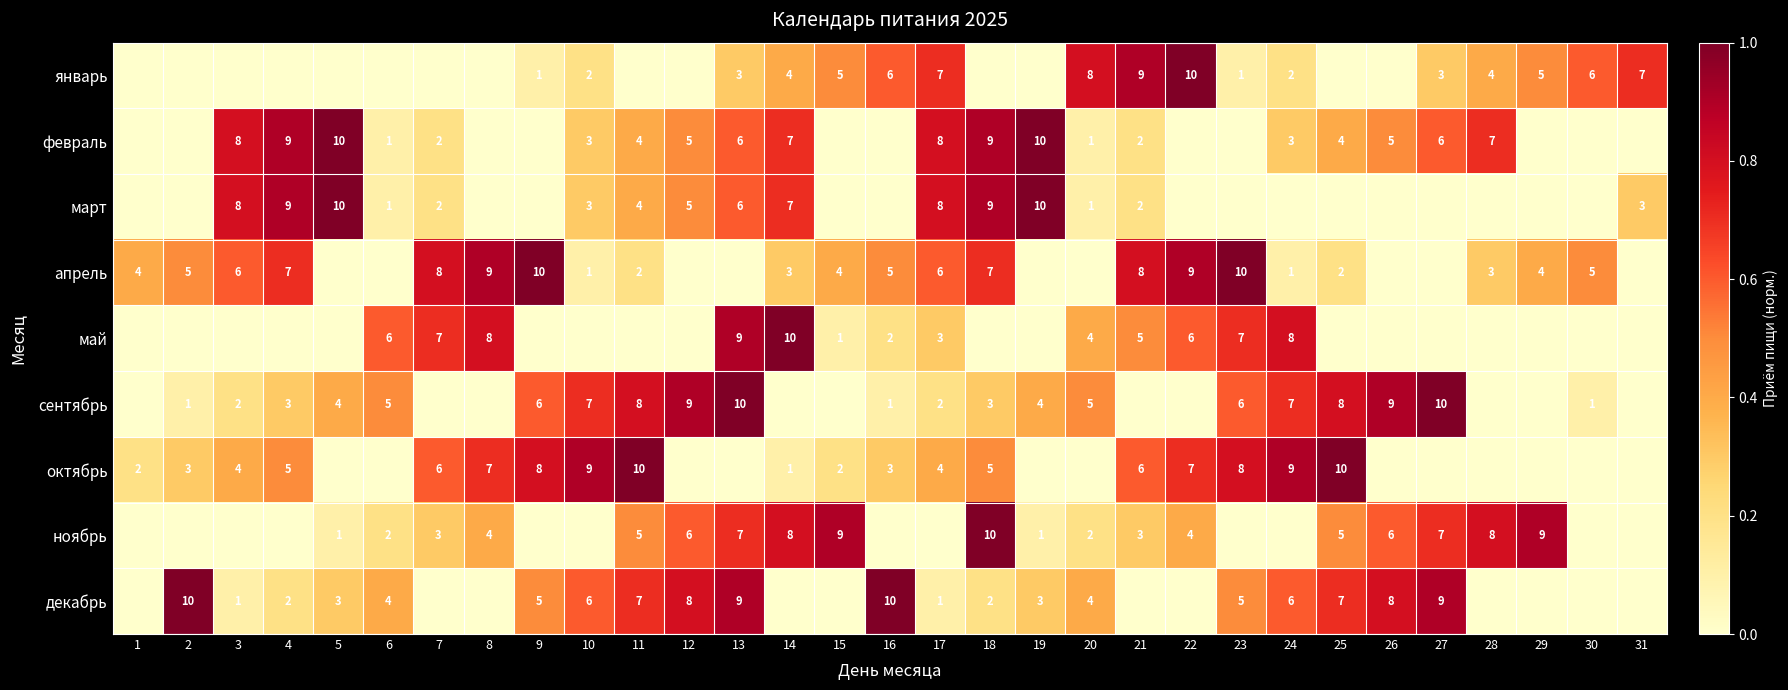

Is it true that ноябрь equals 10 at 18?

True